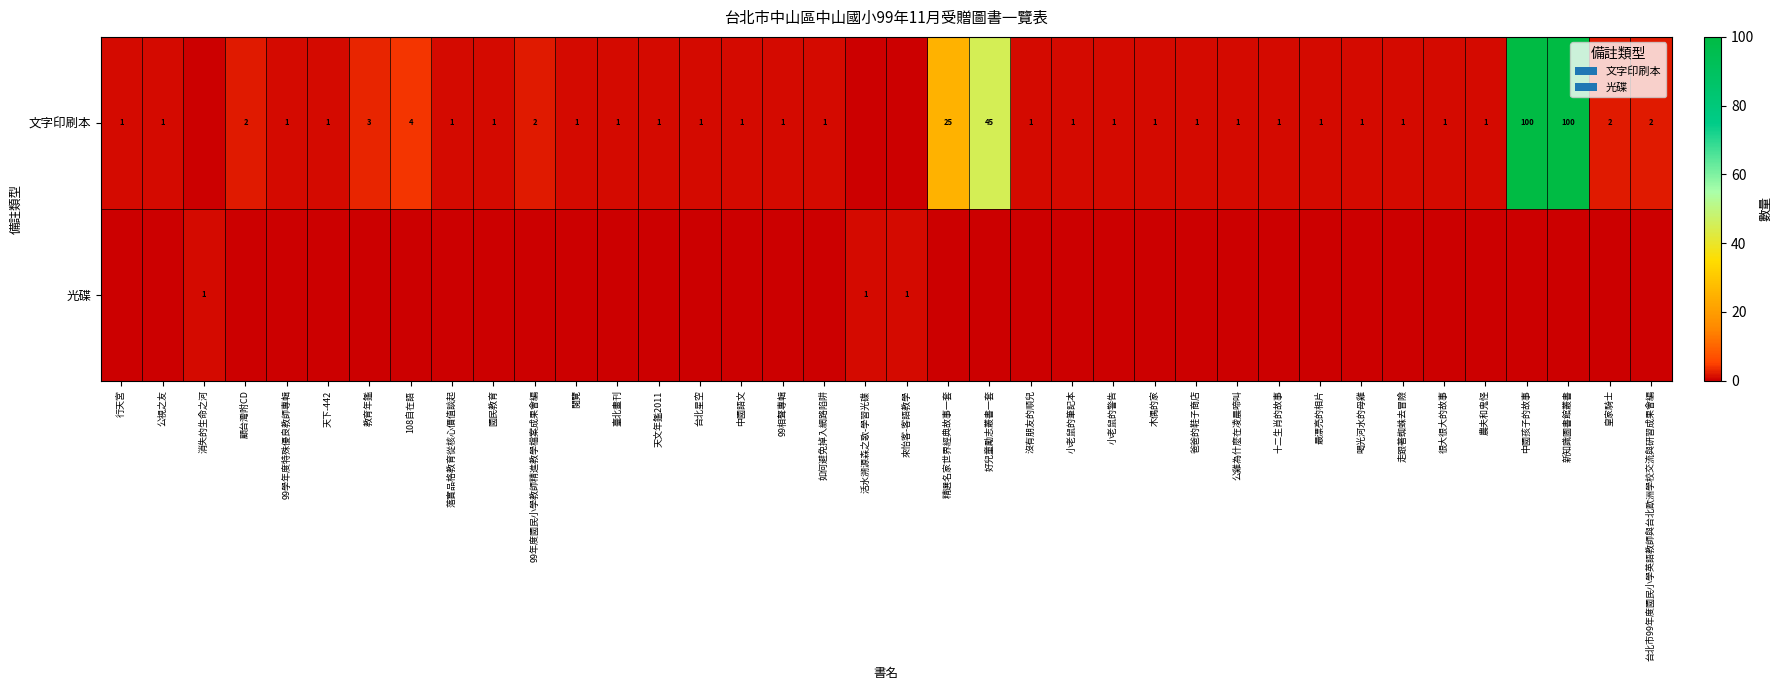

At which category does the chart reach its peak across all series?

中國孩子的故事